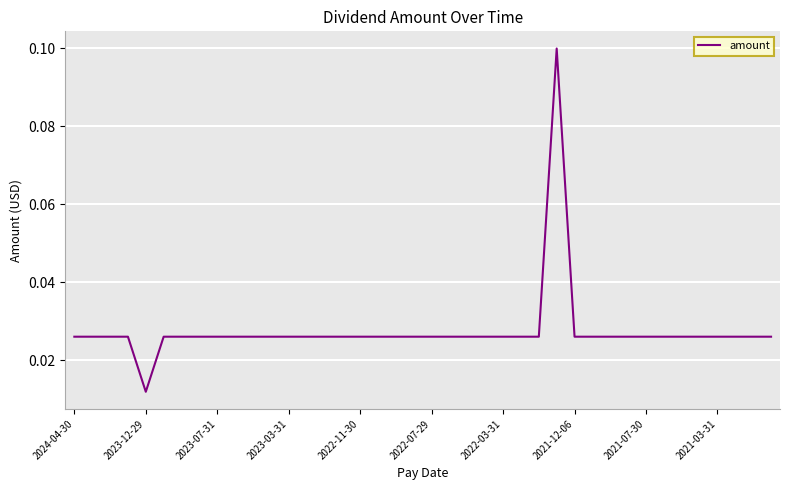

What is the sum of all values?

1.1